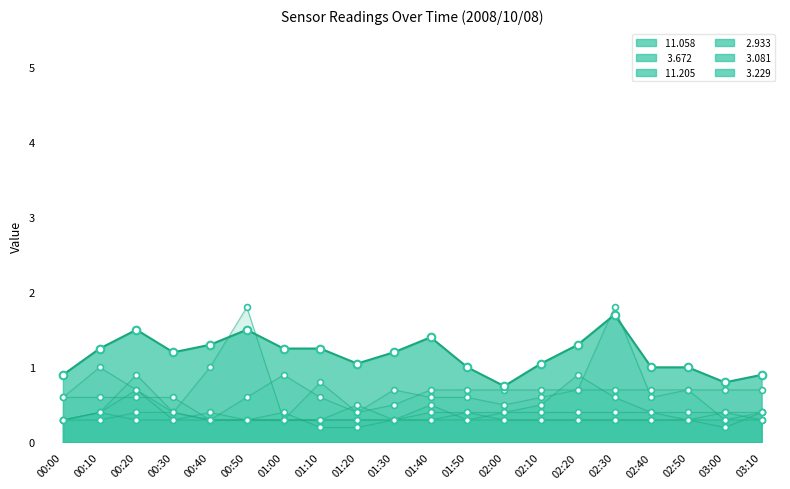

At how many categories does at least one series exceed 1?

2